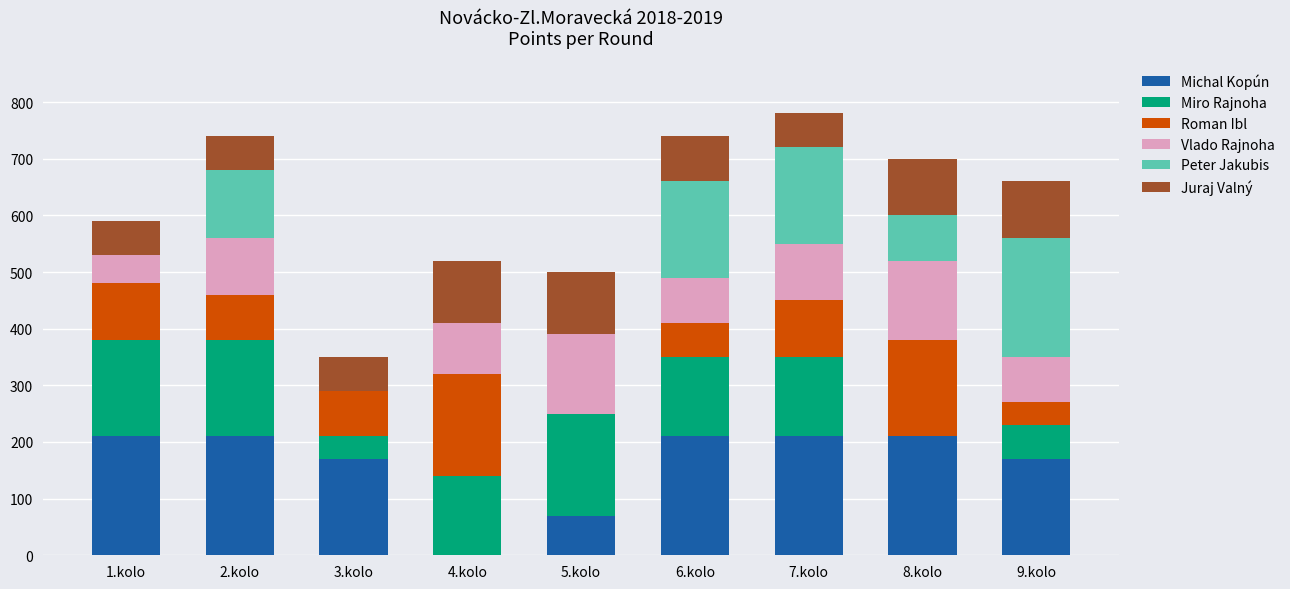

What is the maximum value for Michal Kopún?

210